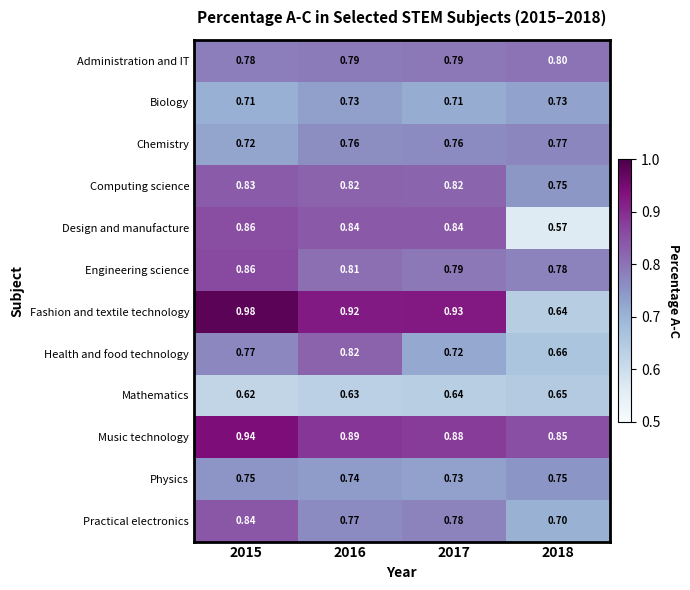

Between 2015 and 2018, which series saw the biggest shift?

Fashion and textile technology